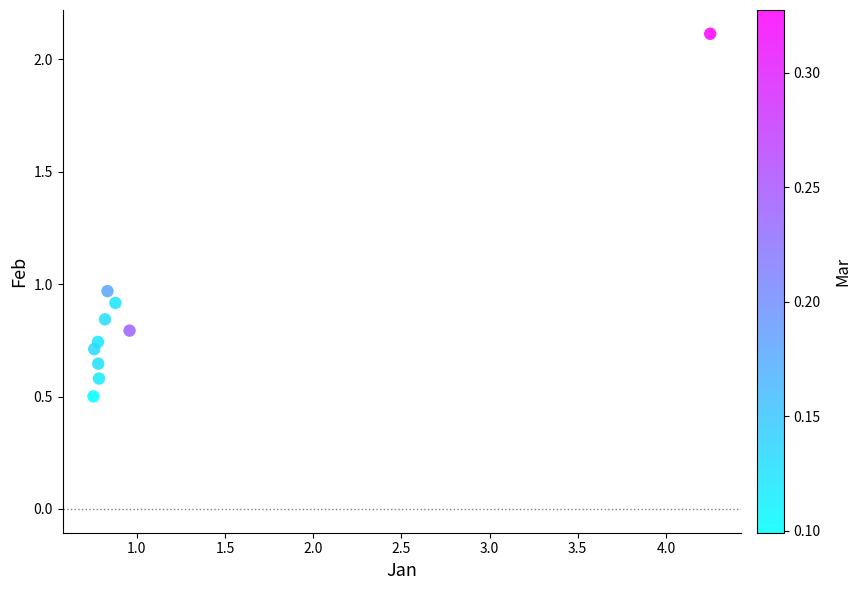

What is the average Y value?

0.9